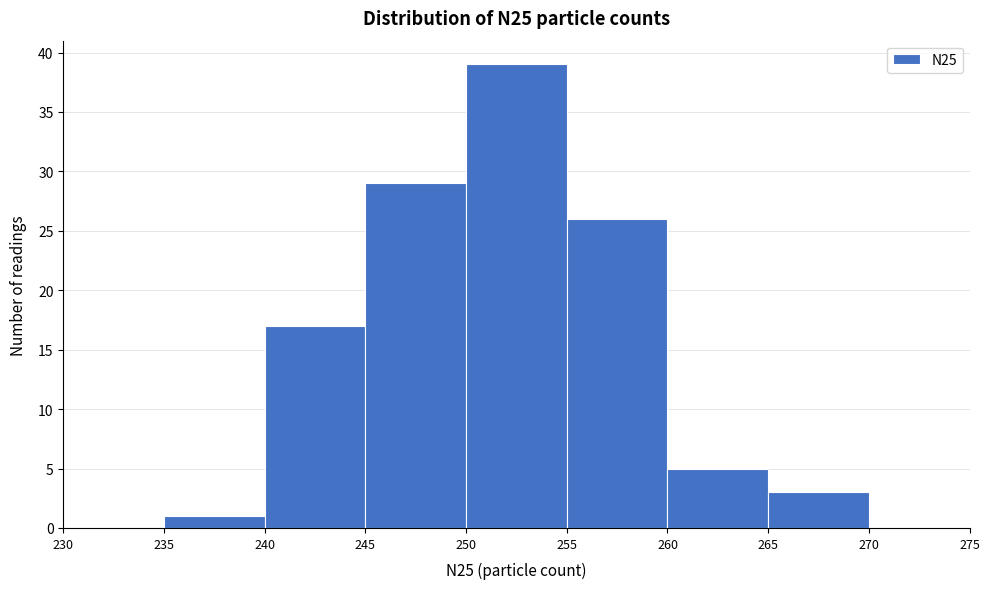

Reading left to right, transcribe this chart: for each bar, give the range it covers on the x-axis and its height. The values are not printed on the chart, so give them approximately, as read against the axis.

230 to 235: 0
235 to 240: 1
240 to 245: 17
245 to 250: 29
250 to 255: 39
255 to 260: 26
260 to 265: 5
265 to 270: 3
270 to 275: 0